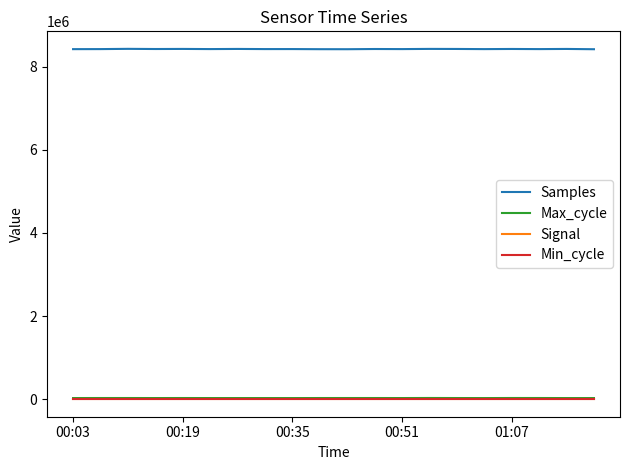

Which series has the largest total across all categories?

Samples